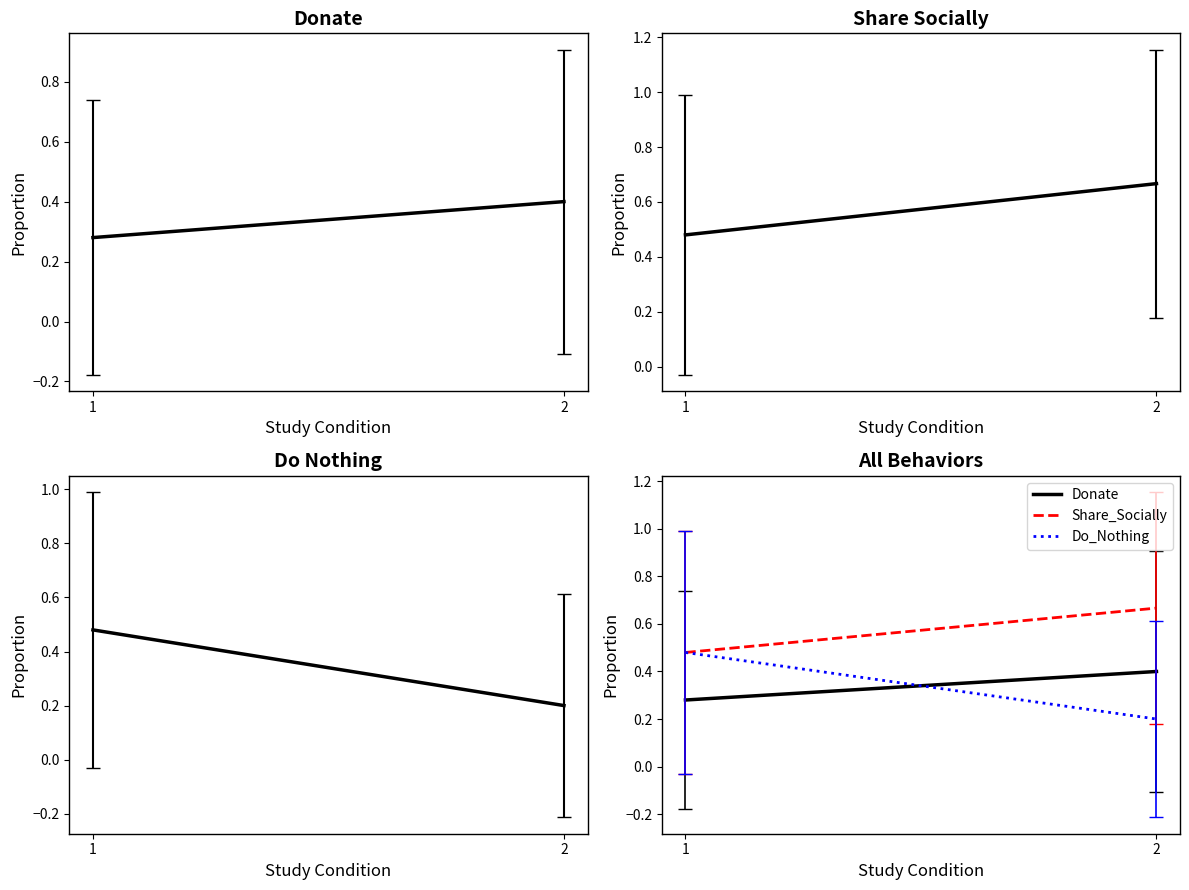

Rank the series by their maximum value, from highest to lowest.

Share Socially, Share_Socially, Do Nothing, Do_Nothing, Donate